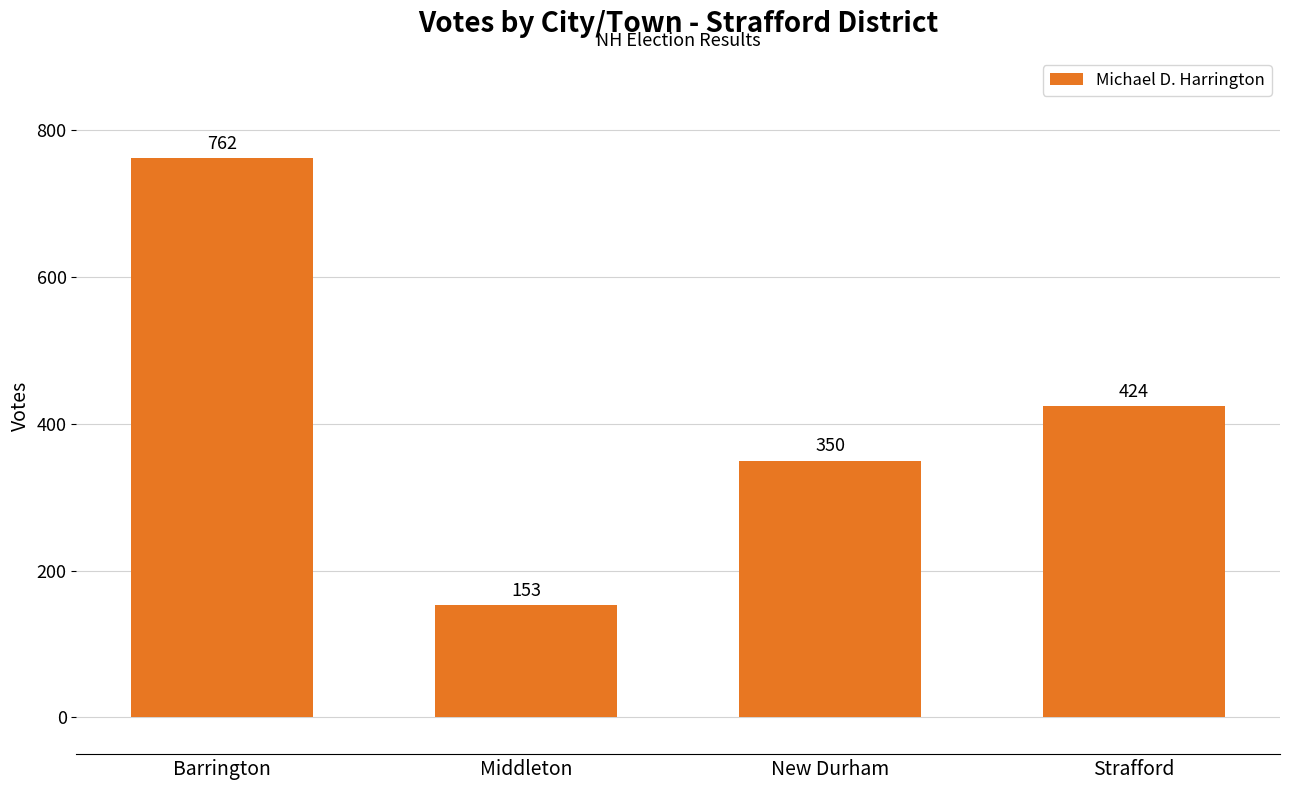

Count the number of data series in this chart.

1